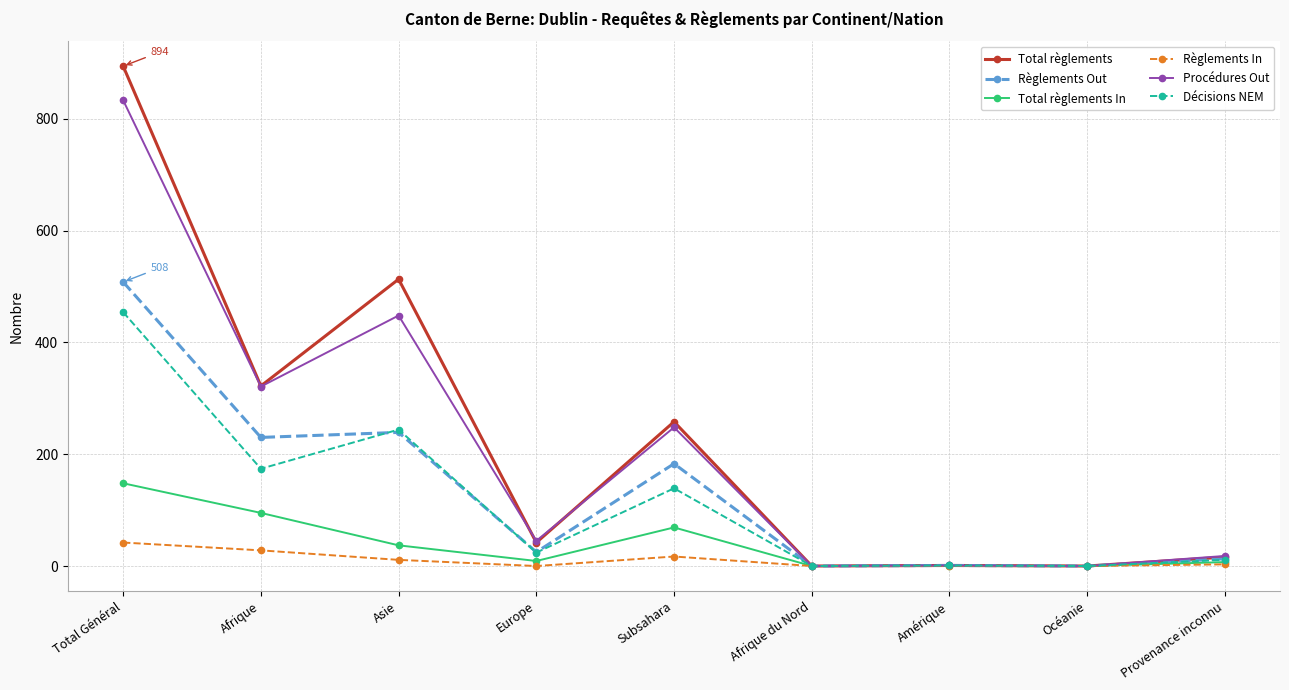

What is the average value of the Décisions NEM series?

116